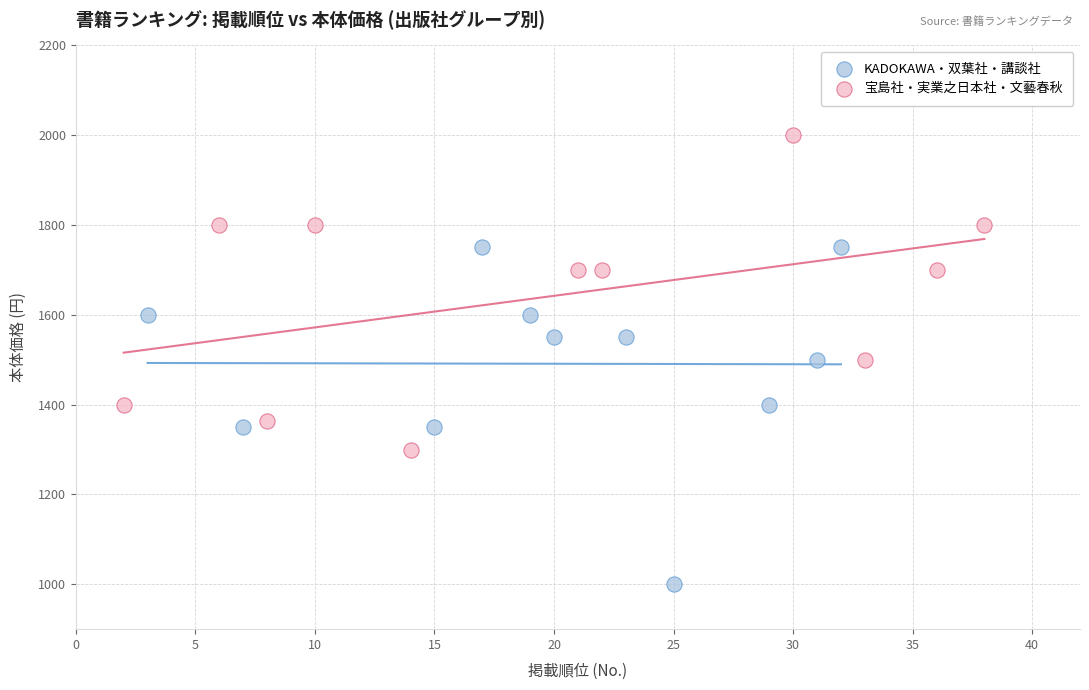

What are all the series names shown in the legend?

KADOKAWA・双葉社・講談社, 宝島社・実業之日本社・文藝春秋